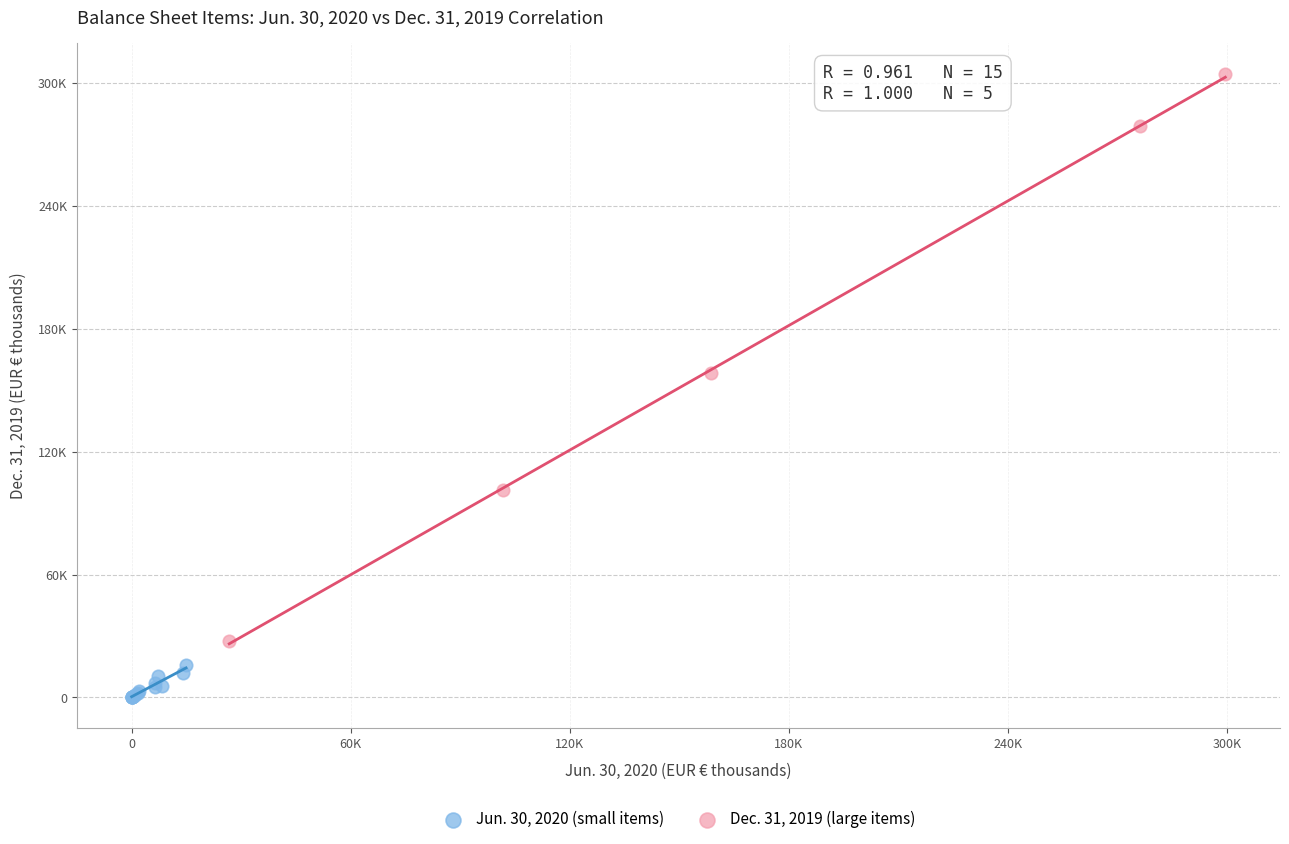

Which series contains the highest Y value?

Dec. 31, 2019 (large items)